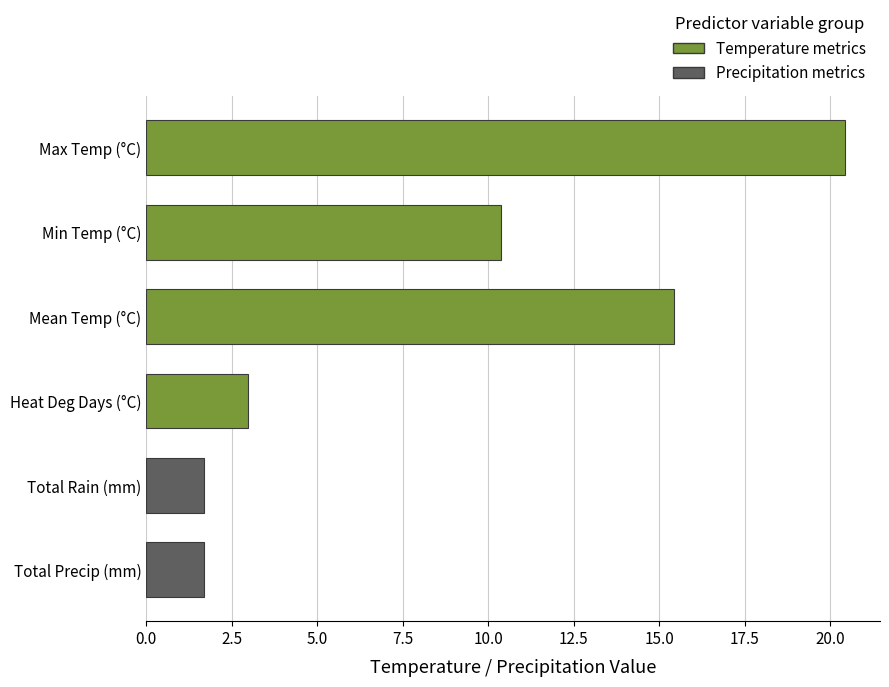

How many data points does each series have?

6